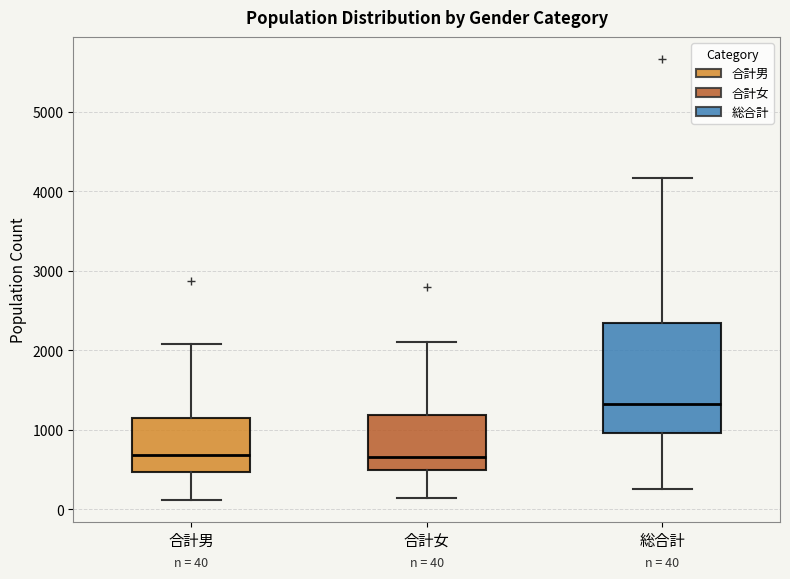

Which box is the tallest, from its lower edge to its upper edge?

総合計